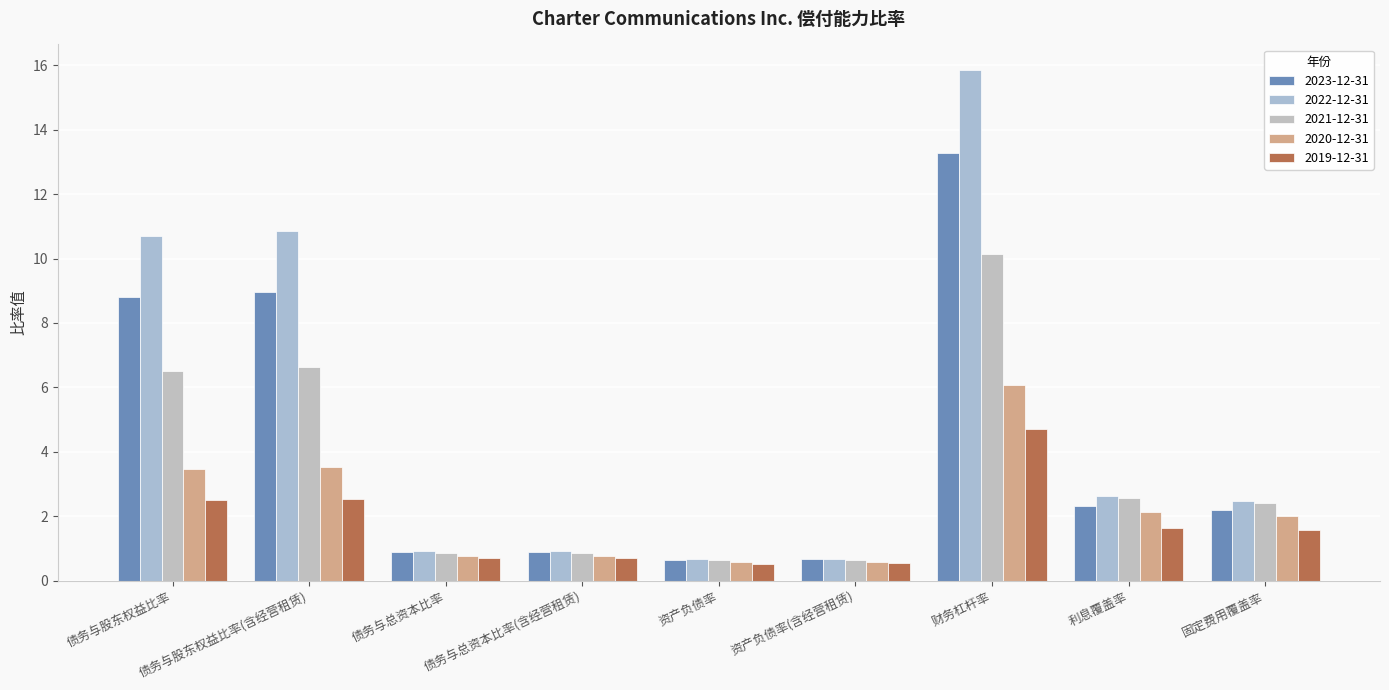

How many data points in 2023-12-31 are less than 2?

4